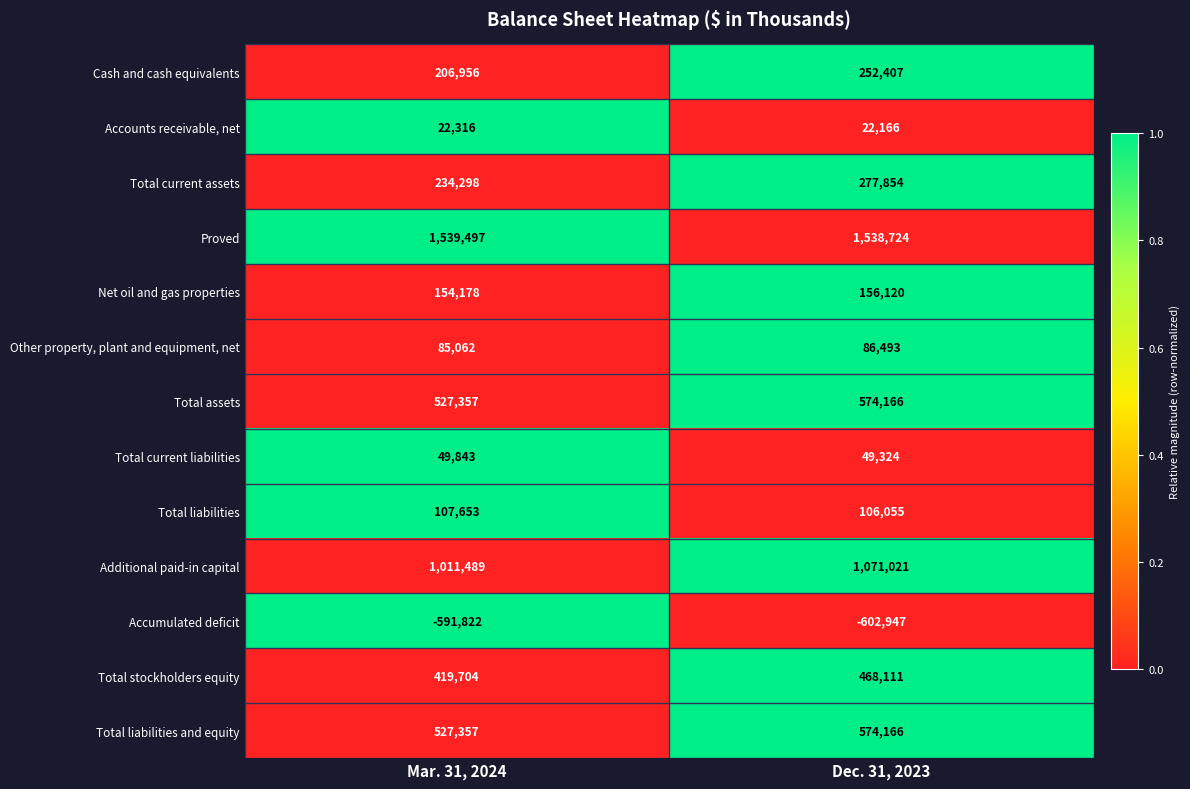

Read the Total liabilities and equity value at Mar. 31, 2024, to the nearest 10.

527360